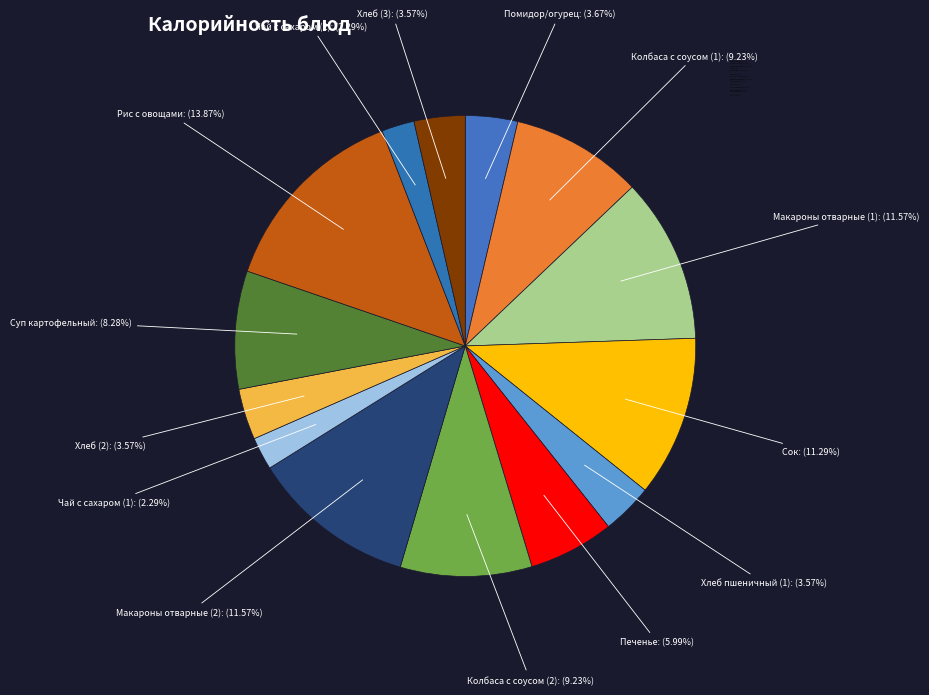

Which has a higher value, Сок or Колбаса с соусом (2)?

Сок